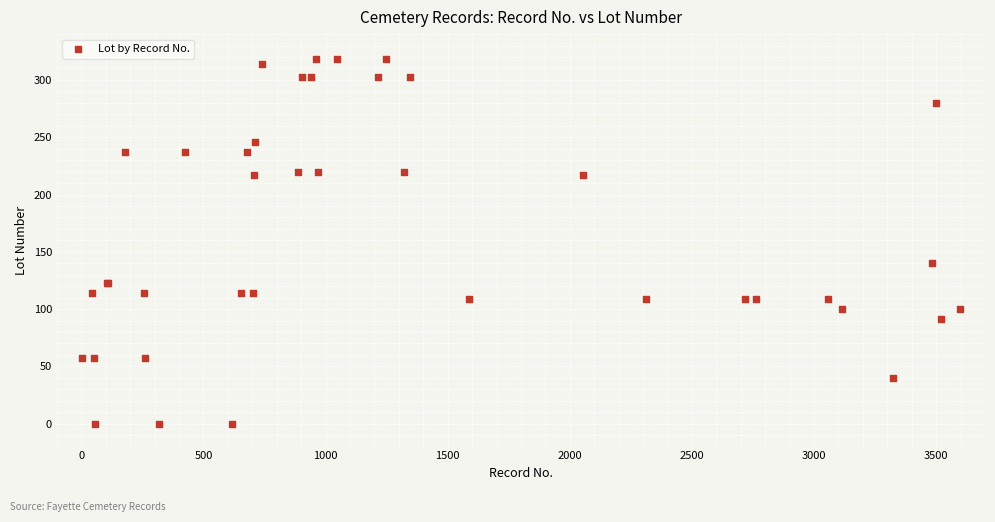

What Y value in the scatter plot is closest to 159?

140